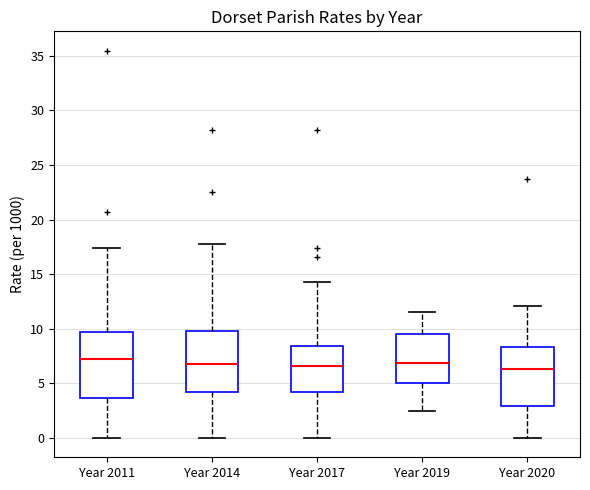

Reading left to right, read every box against the y-axis: the position of its median line, the range the box covers, and the ends of its whiskers. The values are not printed on the chart, so give them approximately, as read against the axis.

Year 2011: median 7.0, box 3.5 to 9.5, whiskers 0.0 to 17.5
Year 2014: median 6.5, box 4.0 to 10.0, whiskers 0.0 to 17.5
Year 2017: median 6.5, box 4.0 to 8.5, whiskers 0.0 to 14.5
Year 2019: median 7.0, box 5.0 to 9.5, whiskers 2.5 to 11.5
Year 2020: median 6.5, box 3.0 to 8.5, whiskers 0.0 to 12.0